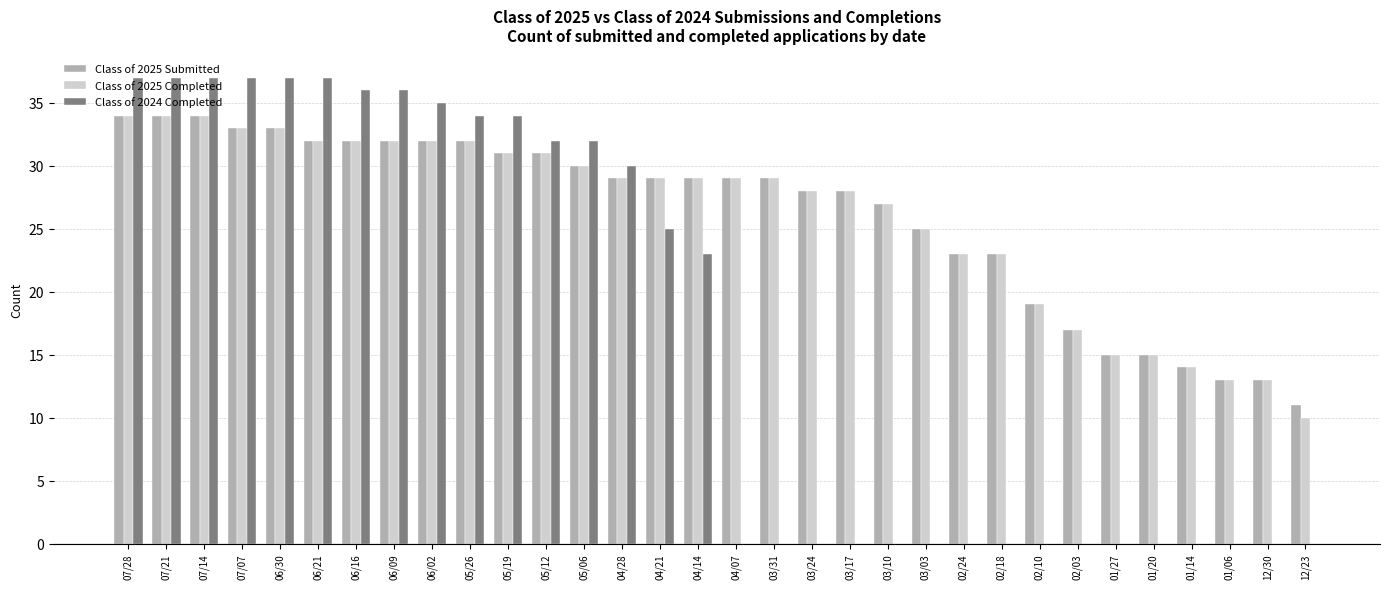

Which series has the largest range (max minus min)?

Class of 2024 Completed